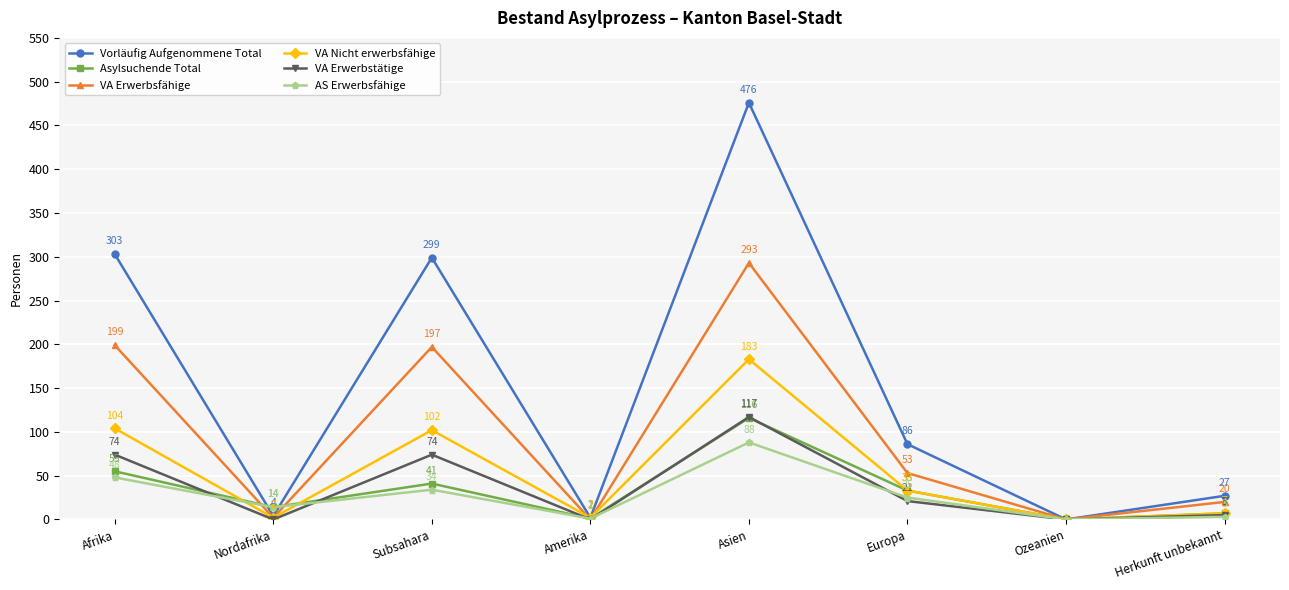

What is the total value across all series at Amerika?

6